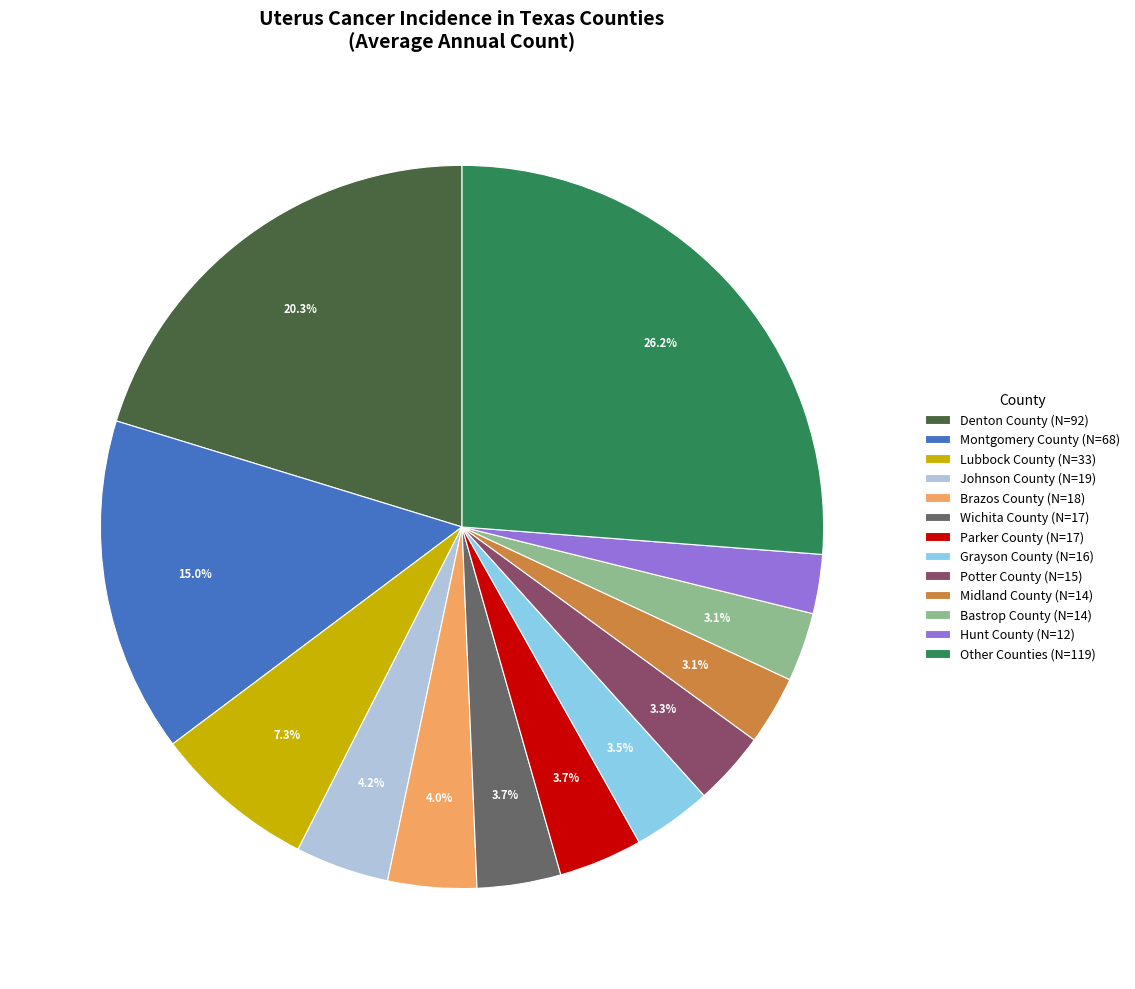

Count the number of slices in the pie.

13